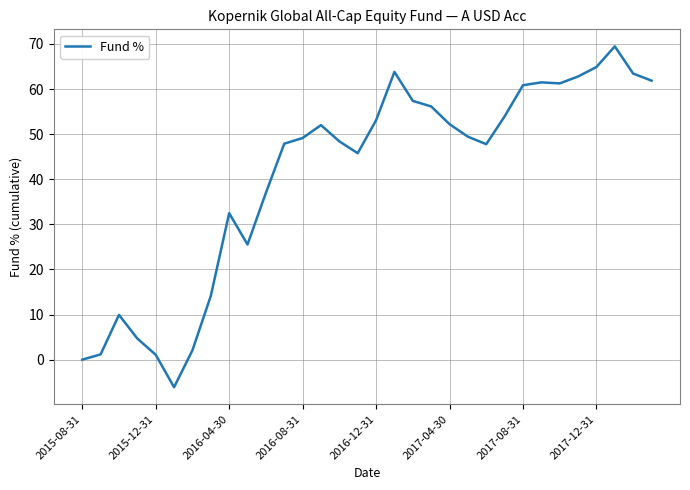

What is the difference between the maximum and second lowest values?

69.5